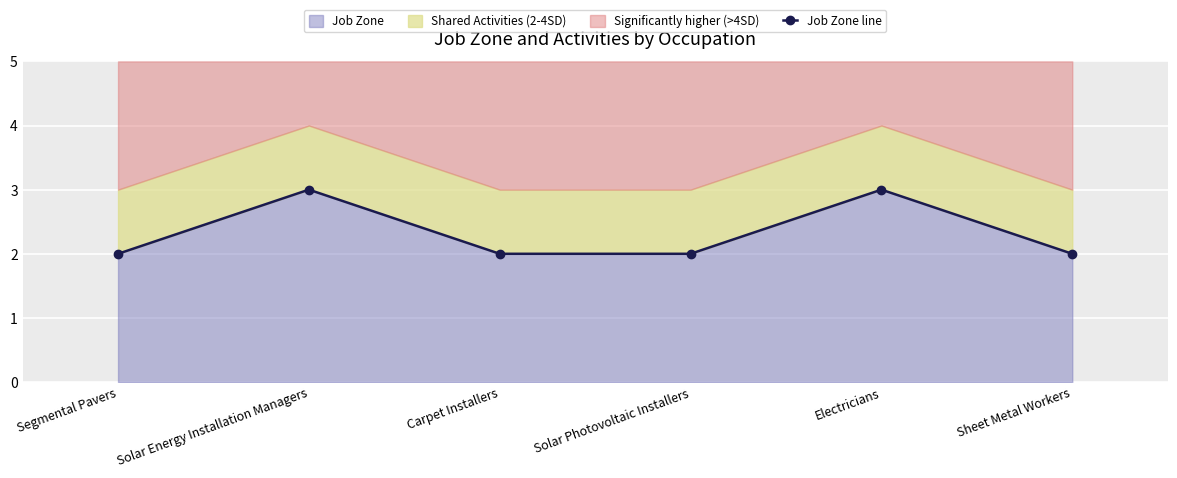

What value does the data have at Segmental Pavers?

2